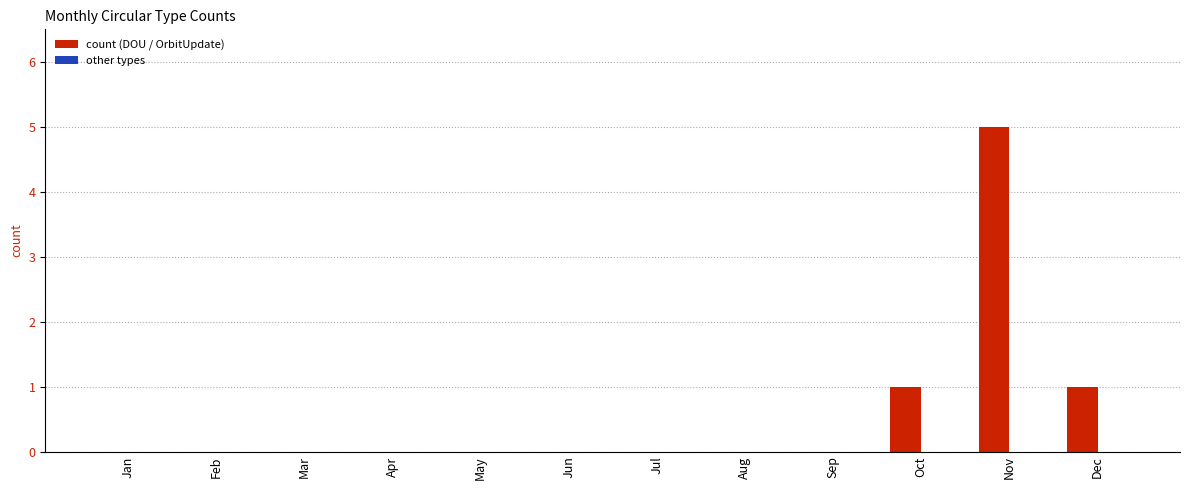

Which series has the largest total across all categories?

DOU